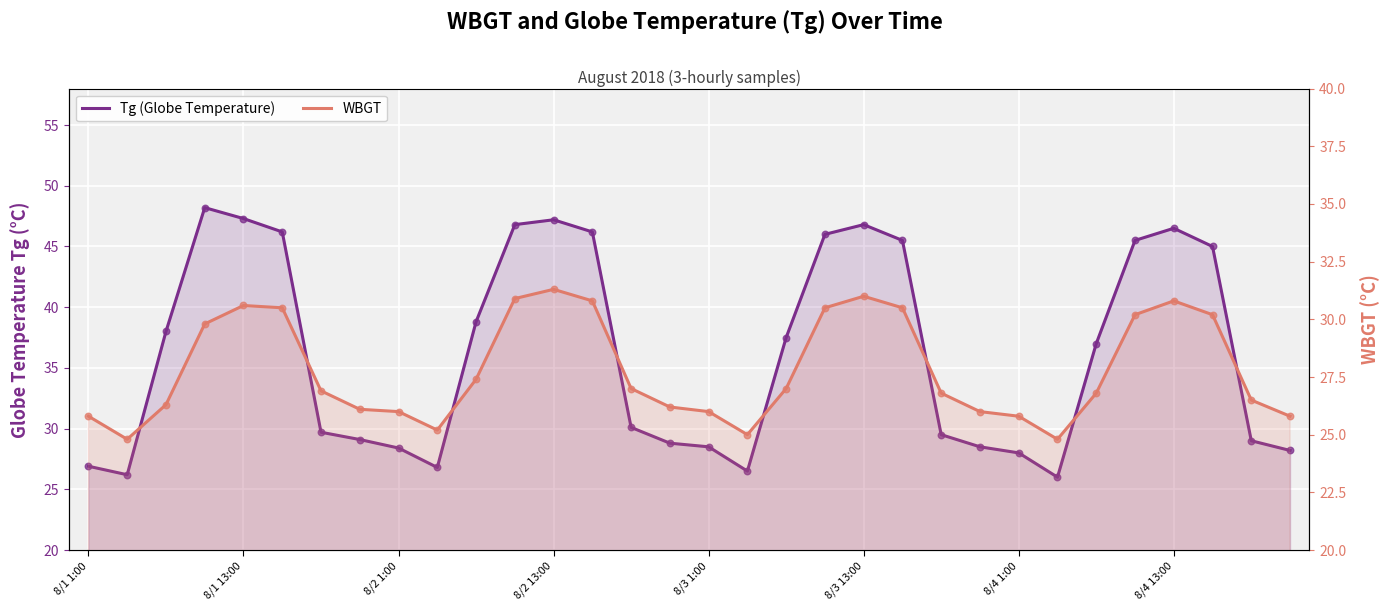

What are all the series names shown in the legend?

Tg, WBGT